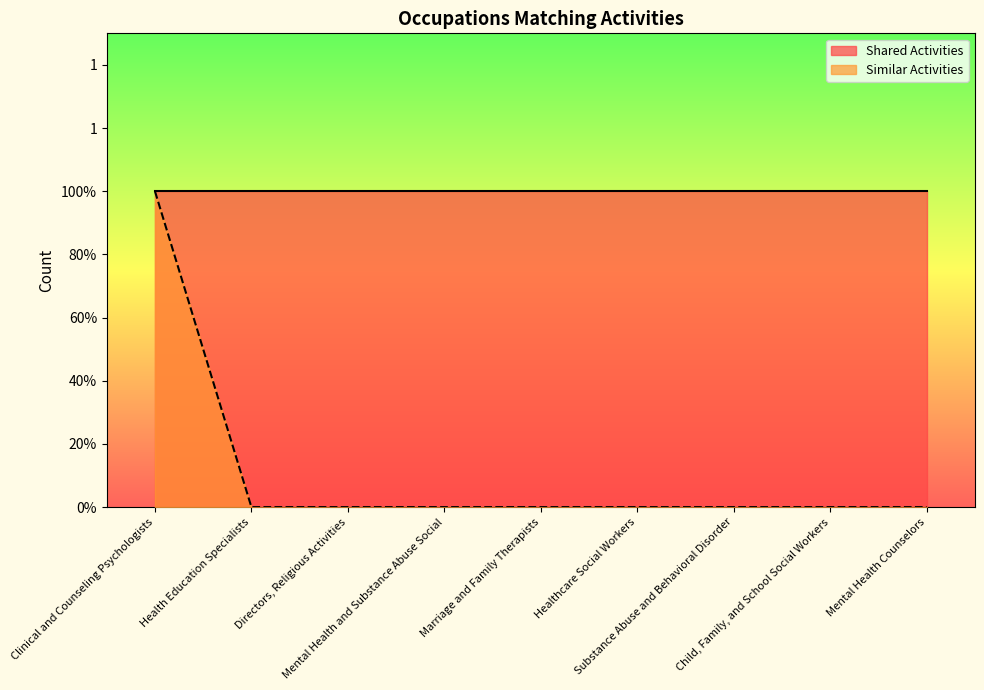

What is the maximum value shown in the chart?

1